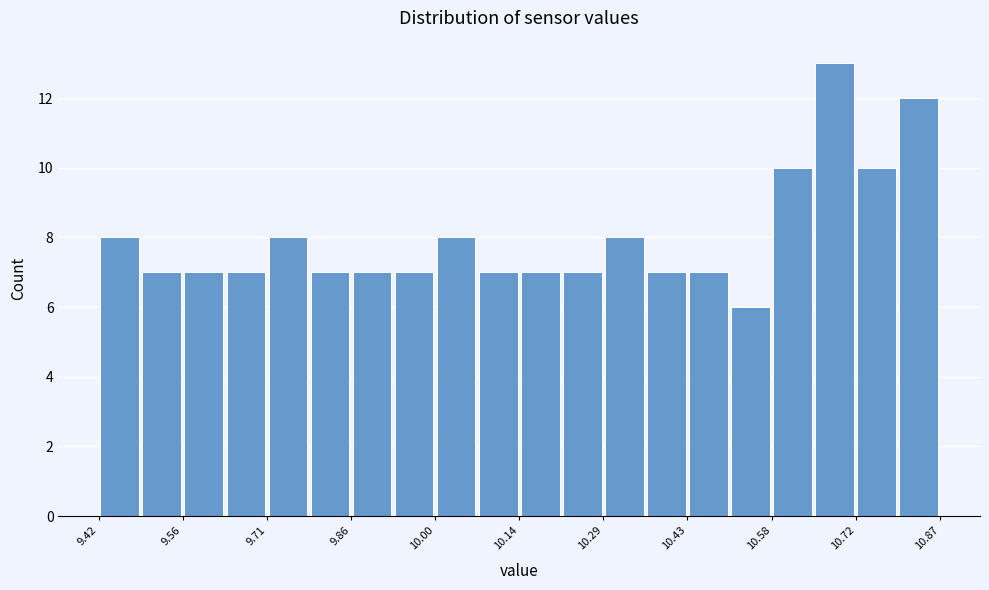

Around what value on the x-axis is the tallest bar? Give the approximate position of its centre, as read against the axis.

10.68